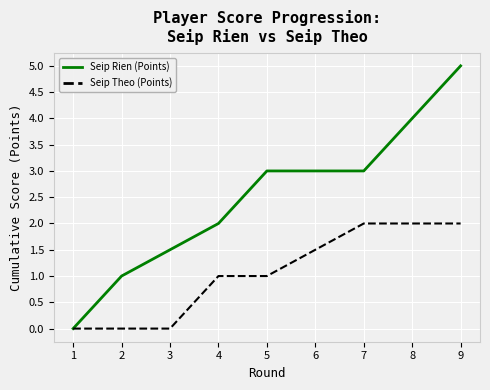

What is the greatest value displayed?

5.0